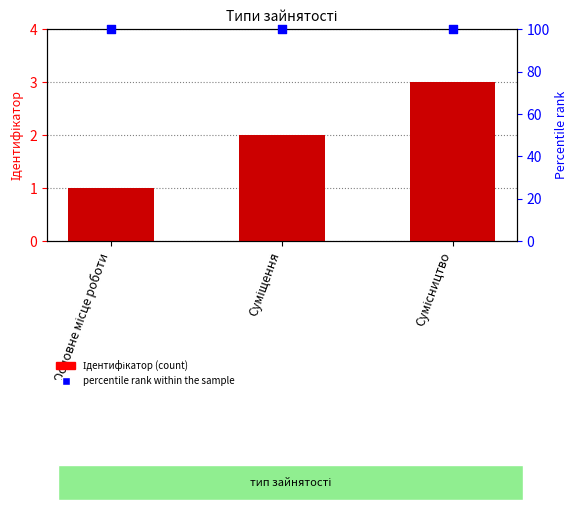

Which series reaches the minimum Y coordinate?

Ідентифікатор